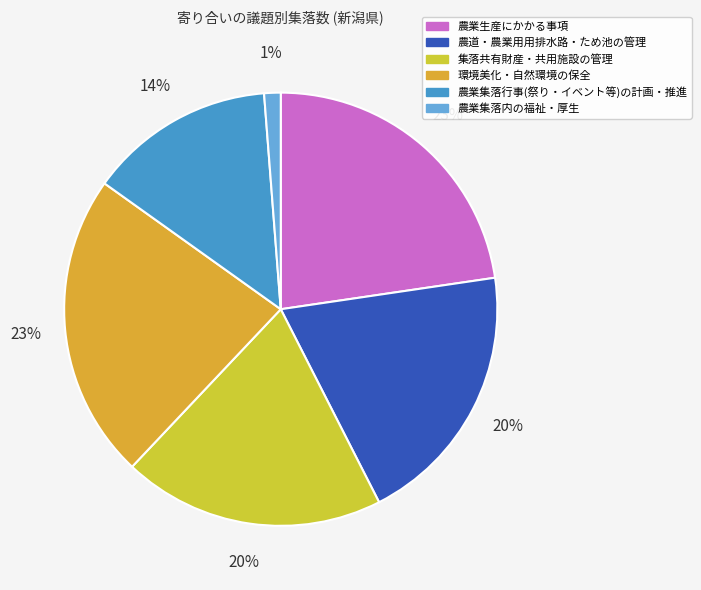

What is the change in value from 農業生産にかかる事項 to 農業集落内の福祉・厚生?

-3957